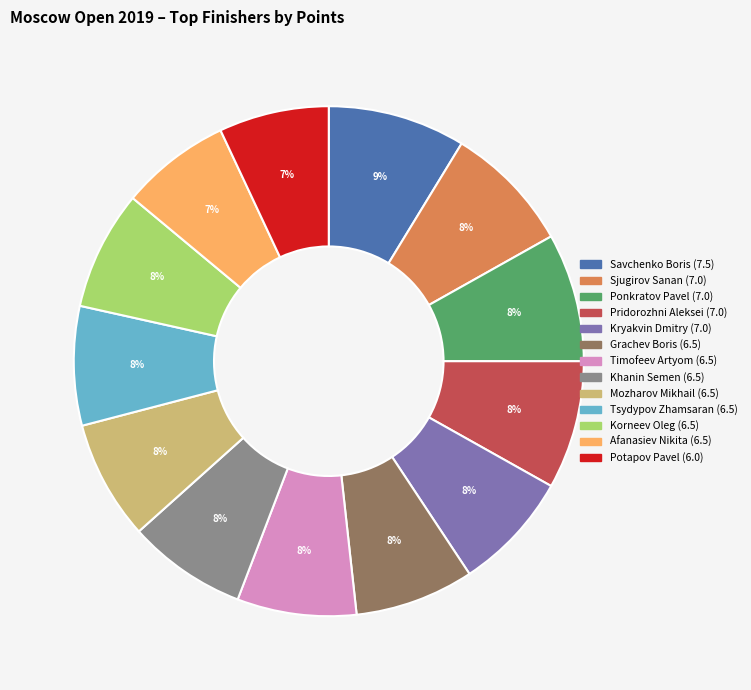

Approximately how many times larger is the value at Khanin Semen (6.5) compared to Grachev Boris (6.5)?

1.0